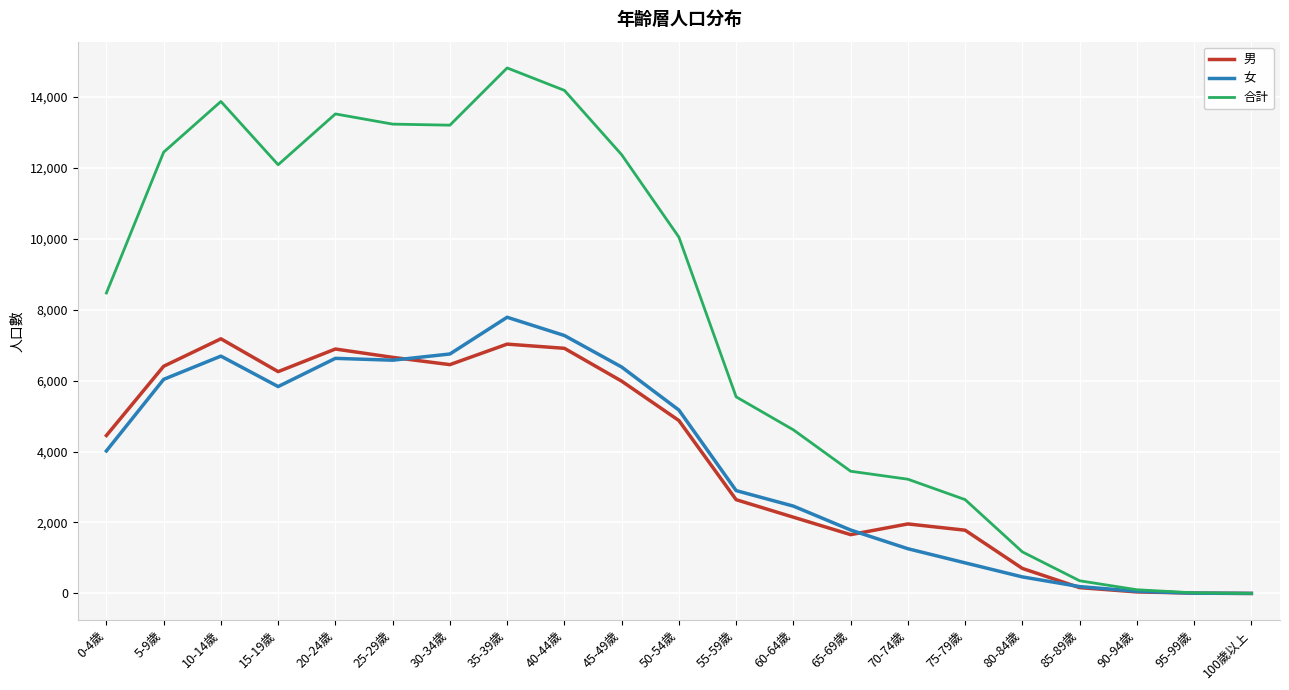

Does the chart have visible grid lines?

Yes